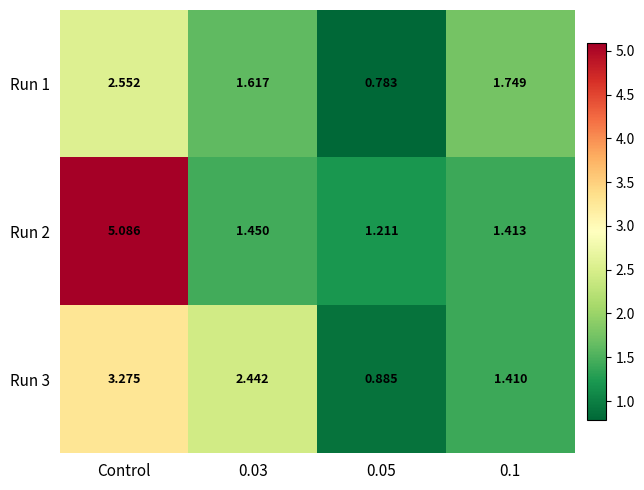

At 0.03, list the series in order from largest to smallest.

Run 3, Run 1, Run 2